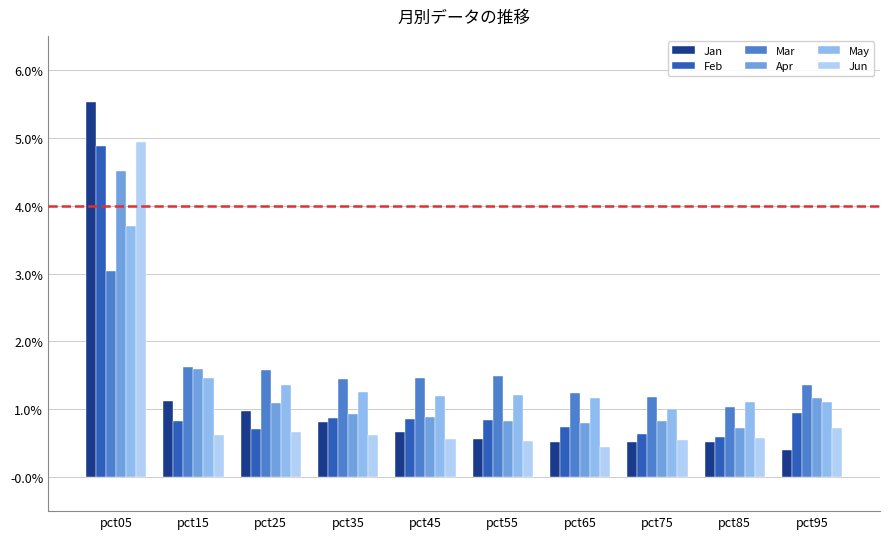

List the series in order of their peak value, lowest first.

Mar, May, Apr, Feb, Jun, Jan